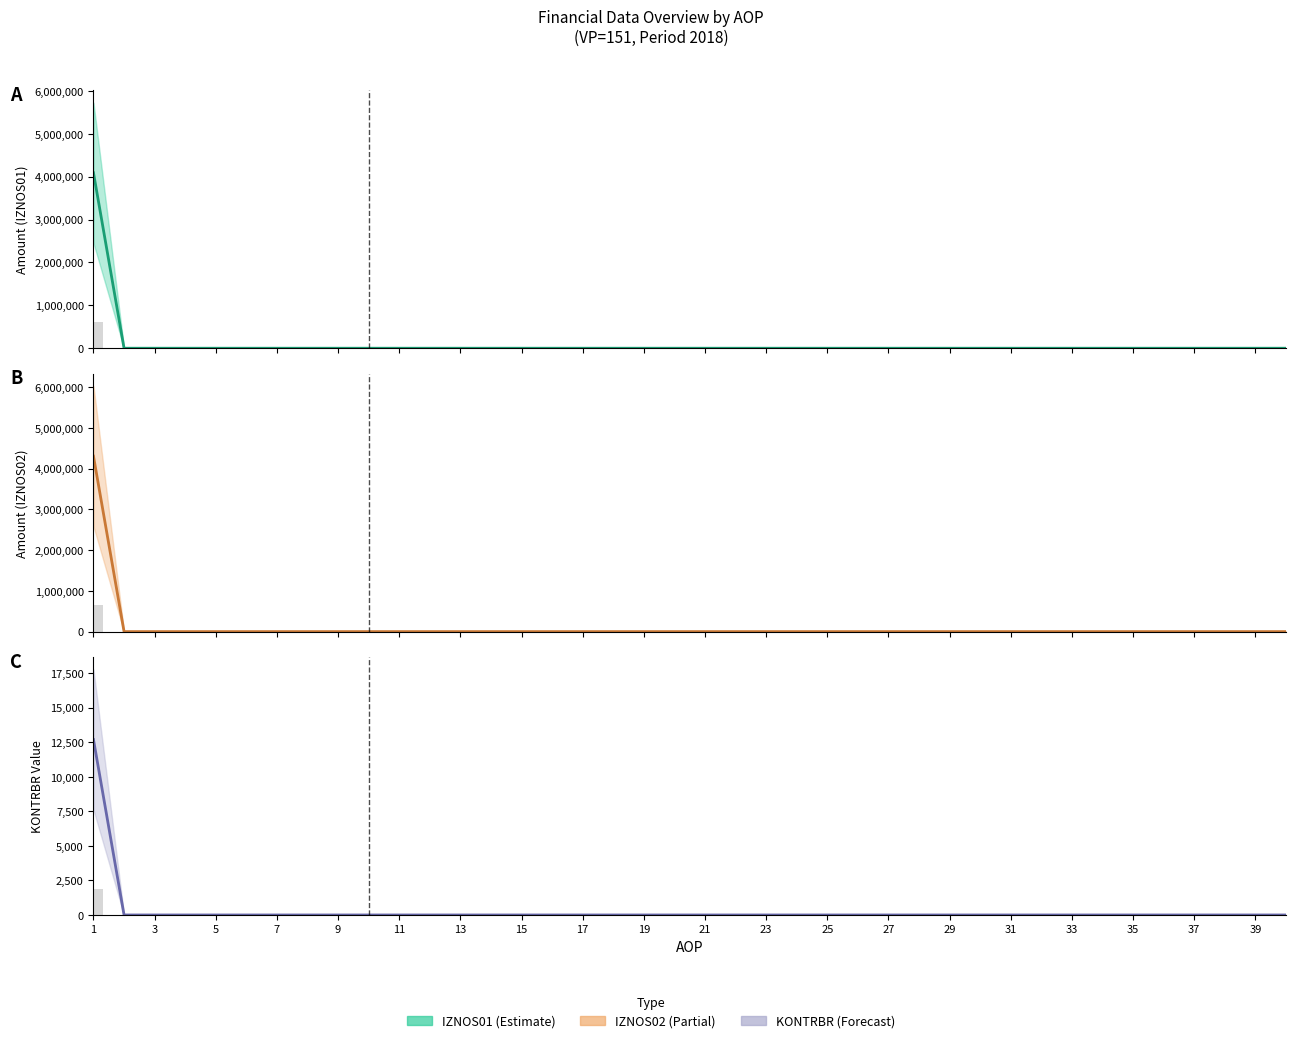

At which label does KONTRBR reach its peak?

1